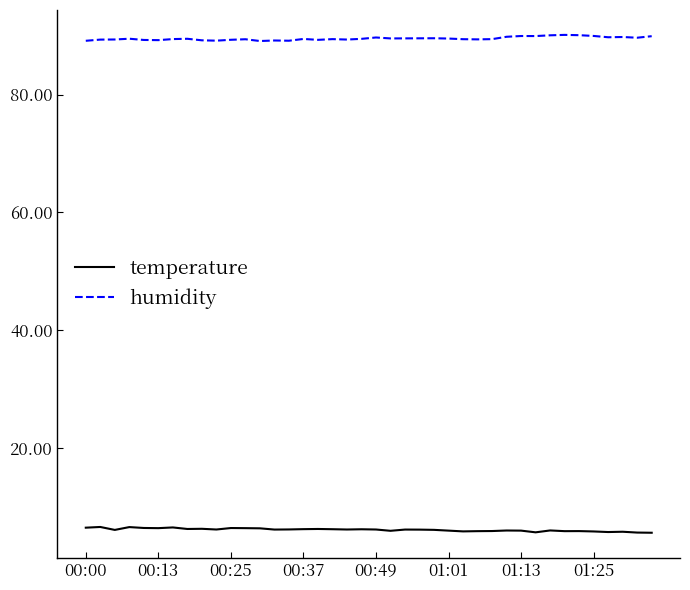

What is the average value of the humidity series?

89.5